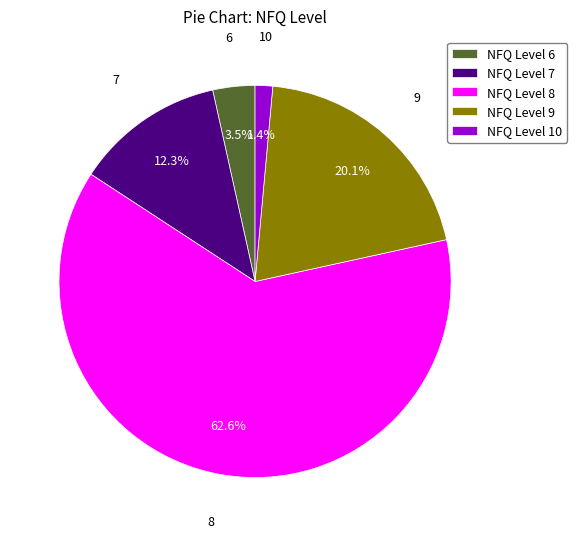

Does NFQ Level 8 represent more than half of the total?

Yes